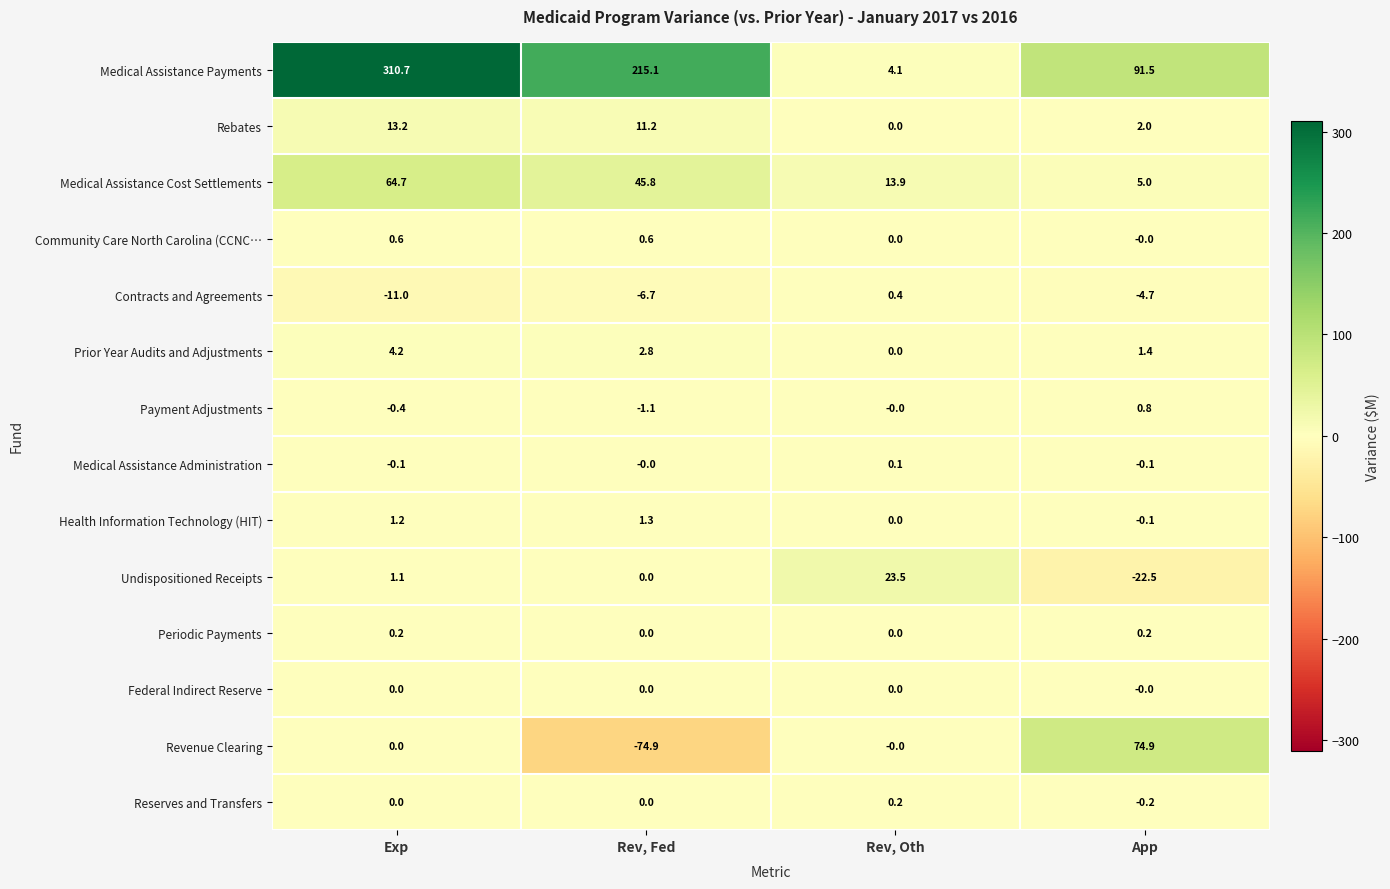

How many values in the Undispositioned Receipts series exceed 1?

2